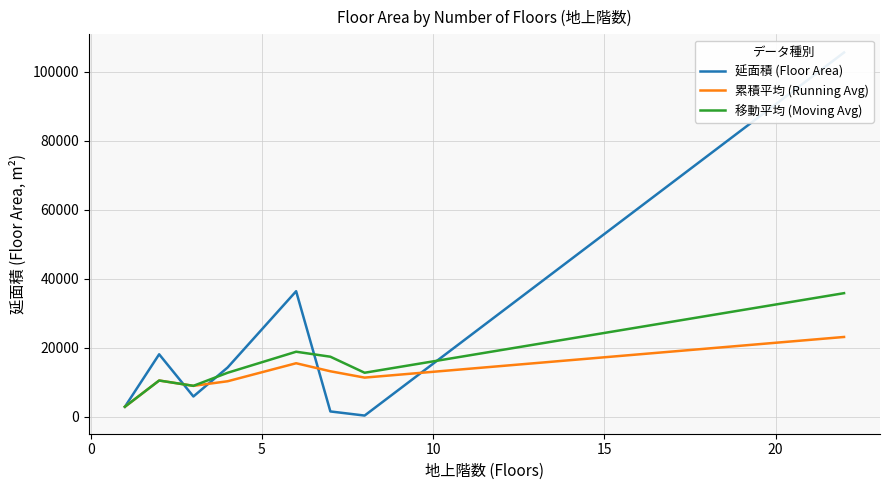

What is the lowest value of the 累積平均 (Running Avg) series?

2946.3